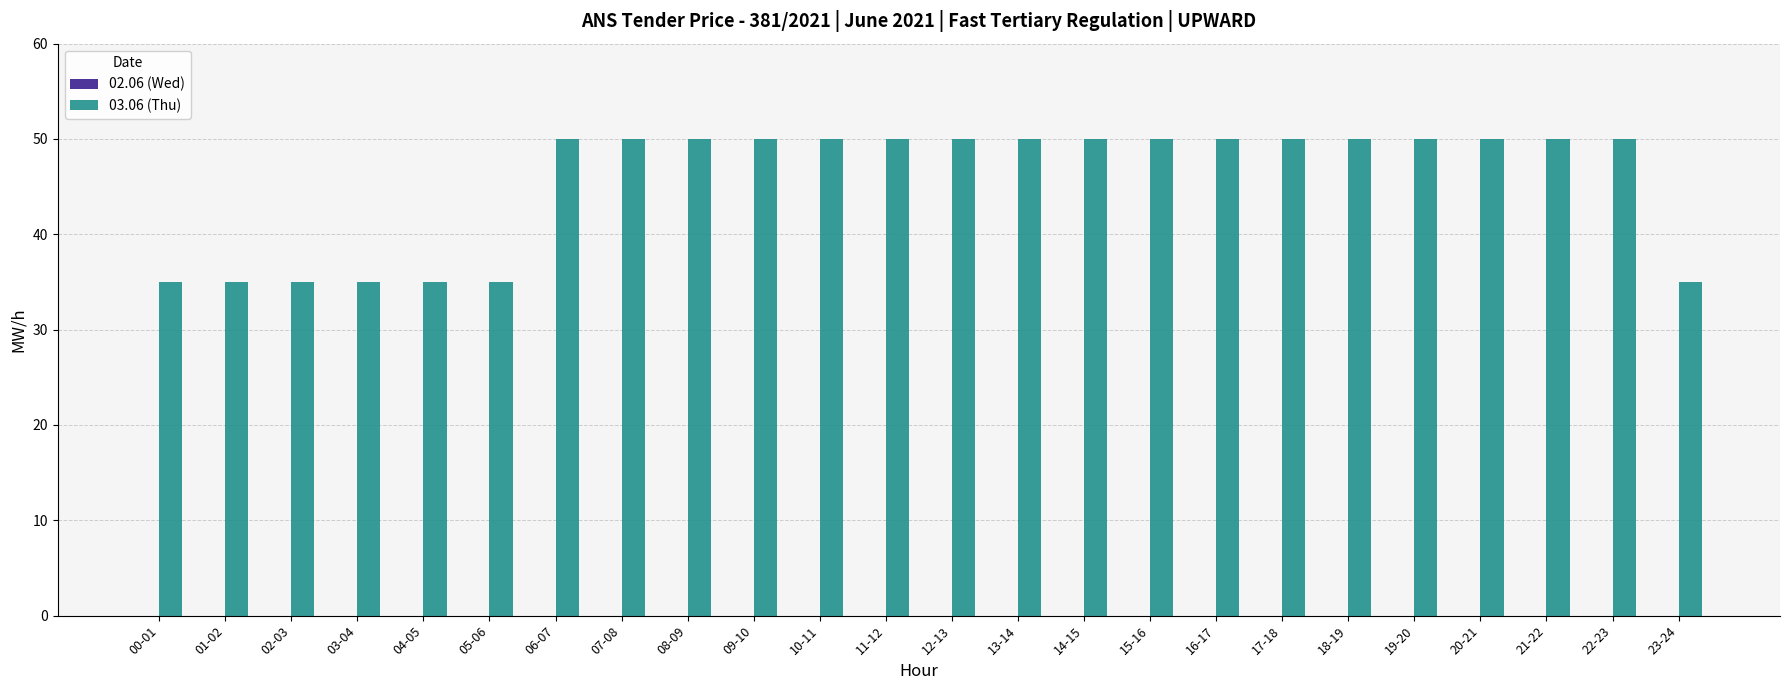

True or false: the data shows 26 at 10-11.

False